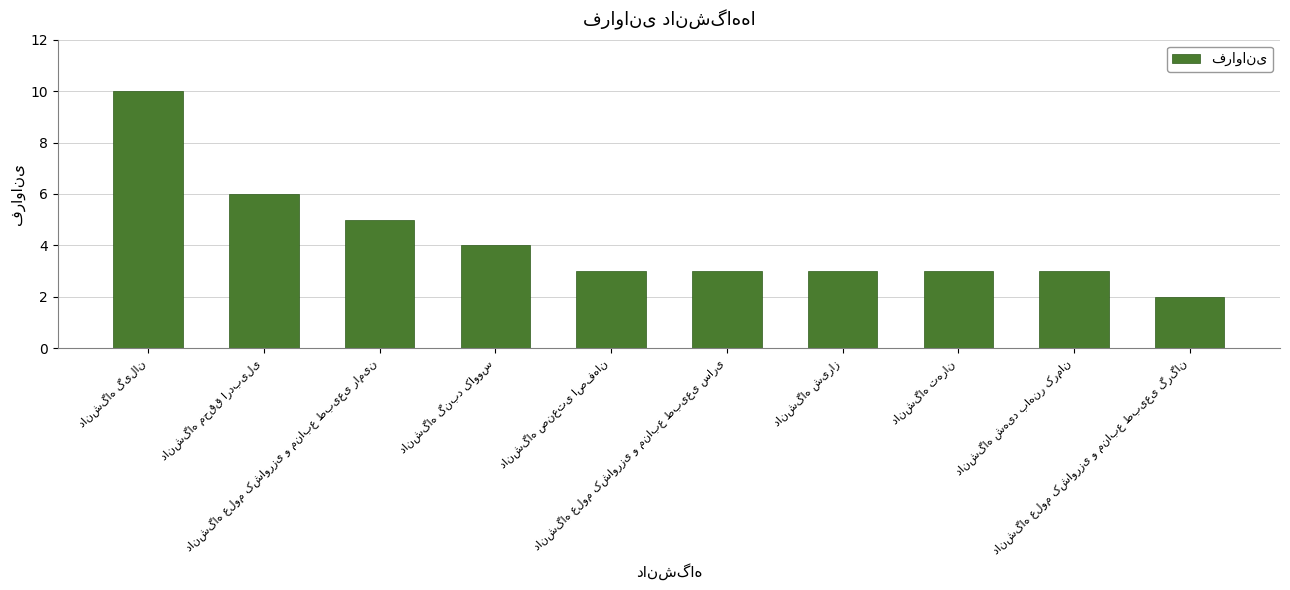

What is the maximum value shown in the chart?

10